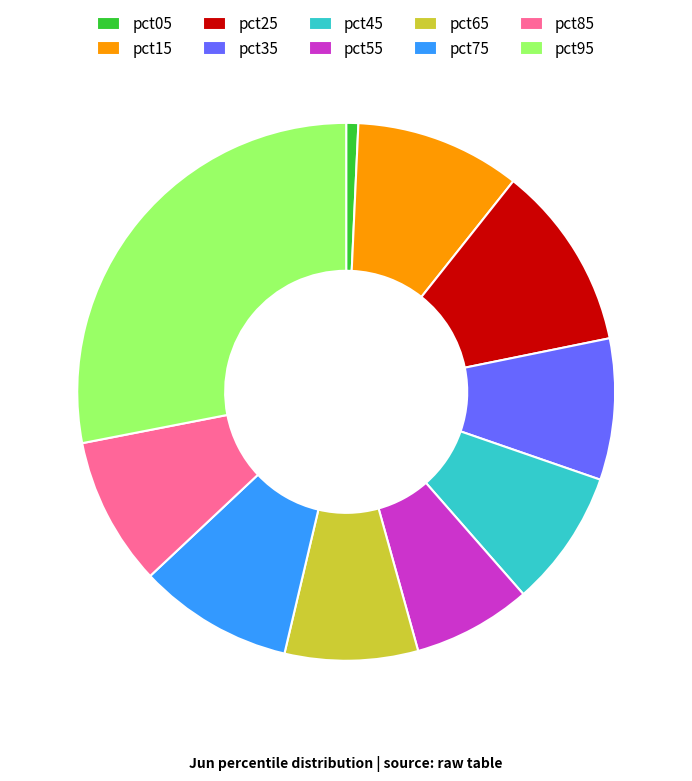

Count the number of slices in the pie.

10